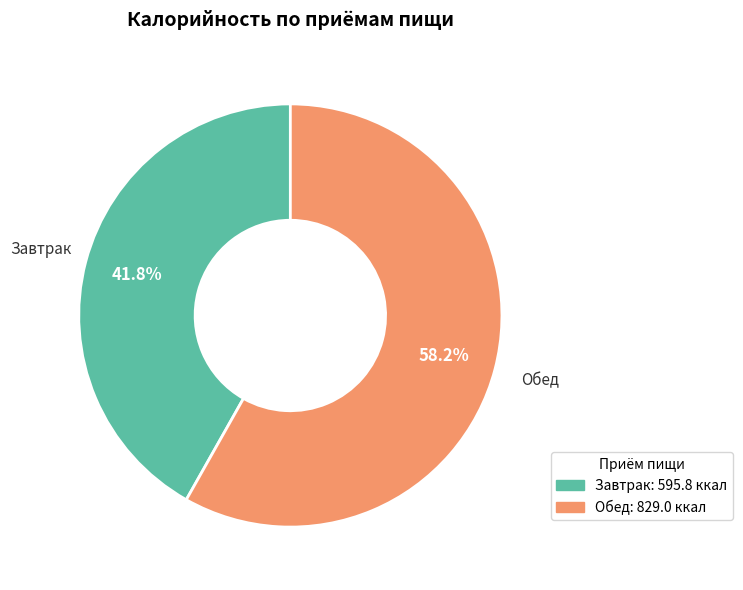

Do Обед: 829.0 ккал and Завтрак: 595.8 ккал together represent more than half of the pie?

Yes